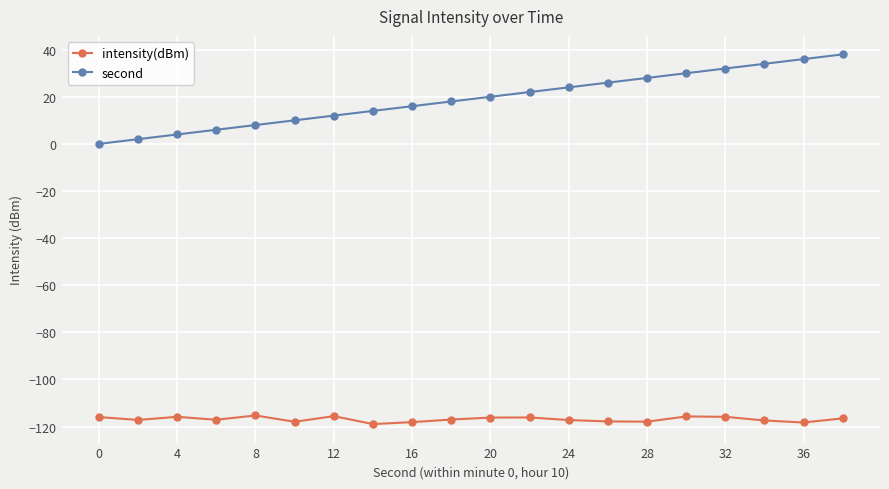

Which series has the largest total across all categories?

second